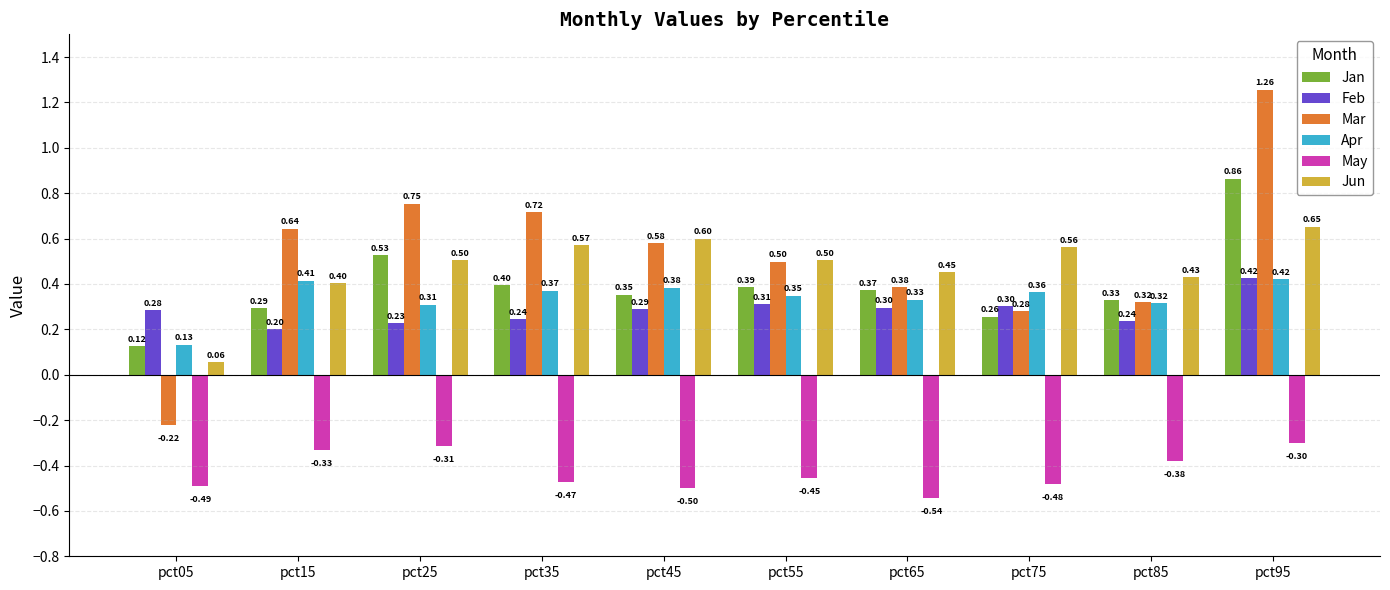

Which series has the largest total across all categories?

Mar